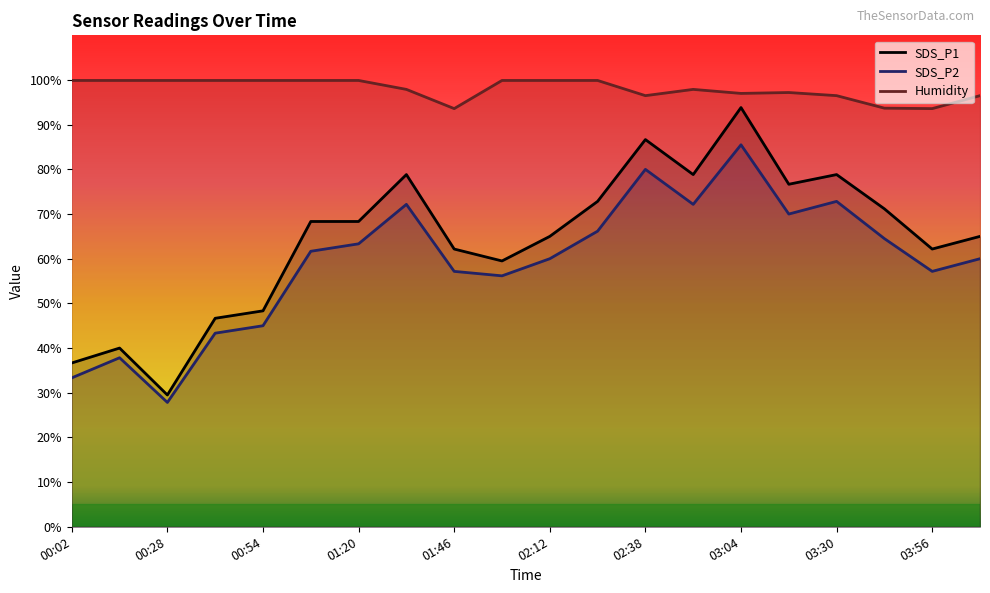

How many interior local valleys does the Humidity series have?

4